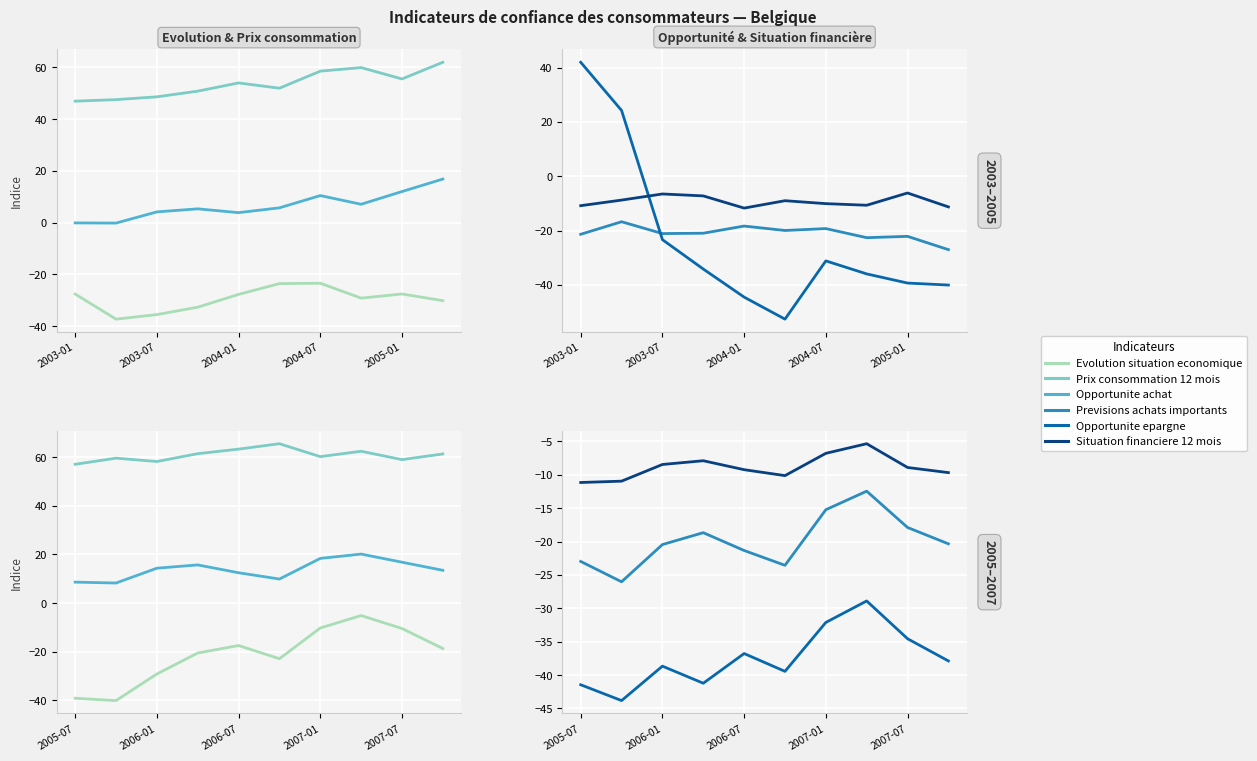

True or false: Evolution situation economique and Opportunite achat cross at least once.

False